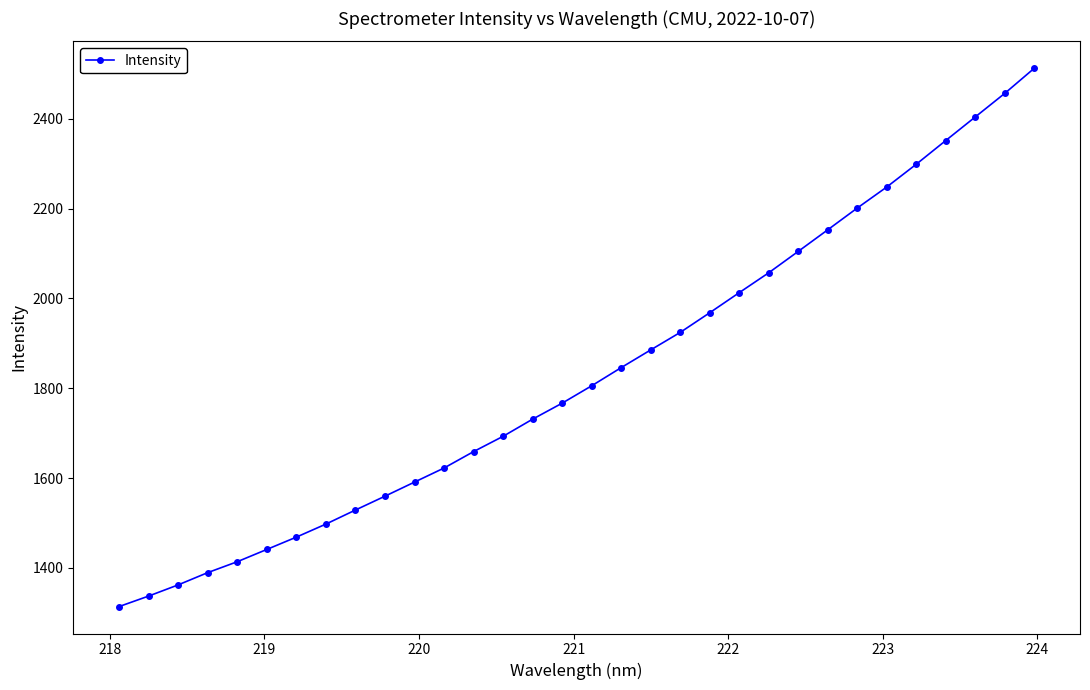

What is the difference between the second highest and second lowest values?

1120.0